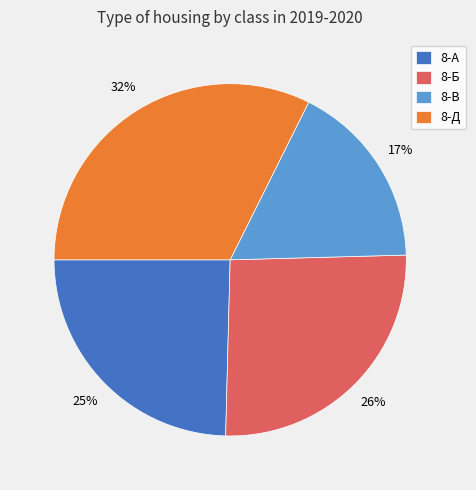

How many slices are in this pie chart?

4